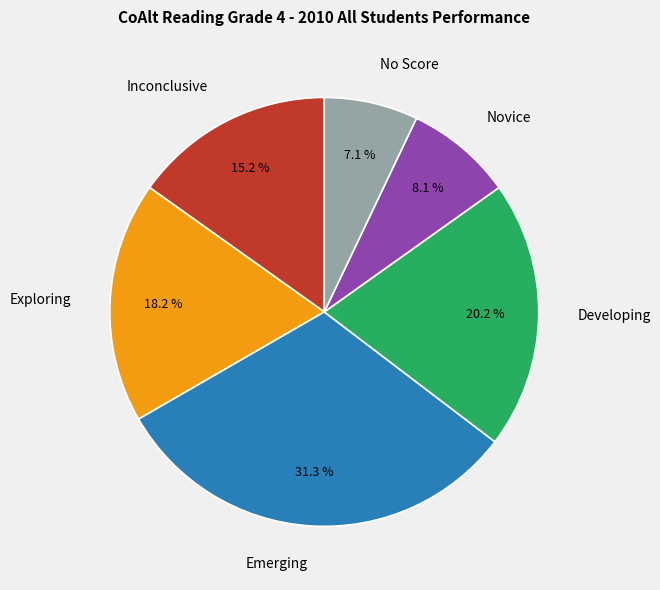

How much of the chart is everything except Inconclusive?

84.8%